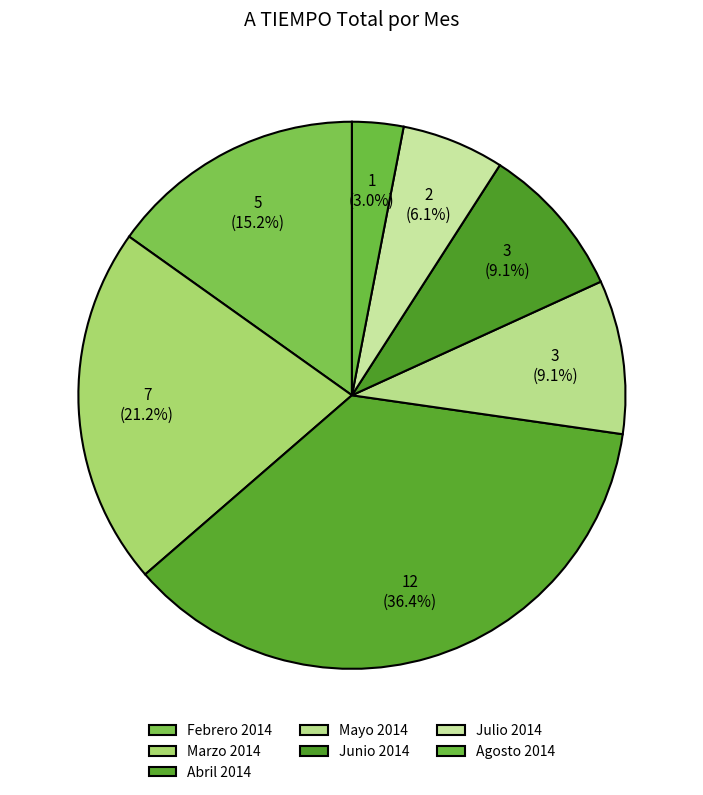

Combined, do Marzo 2014 and Agosto 2014 account for over 50%?

No